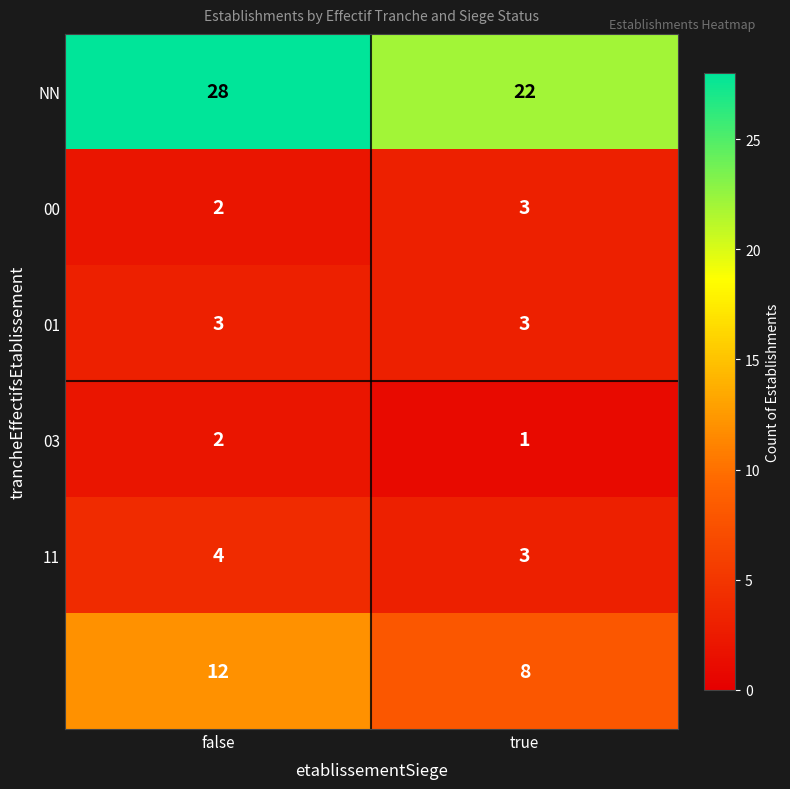

At which category is the sum across all series the highest?

false